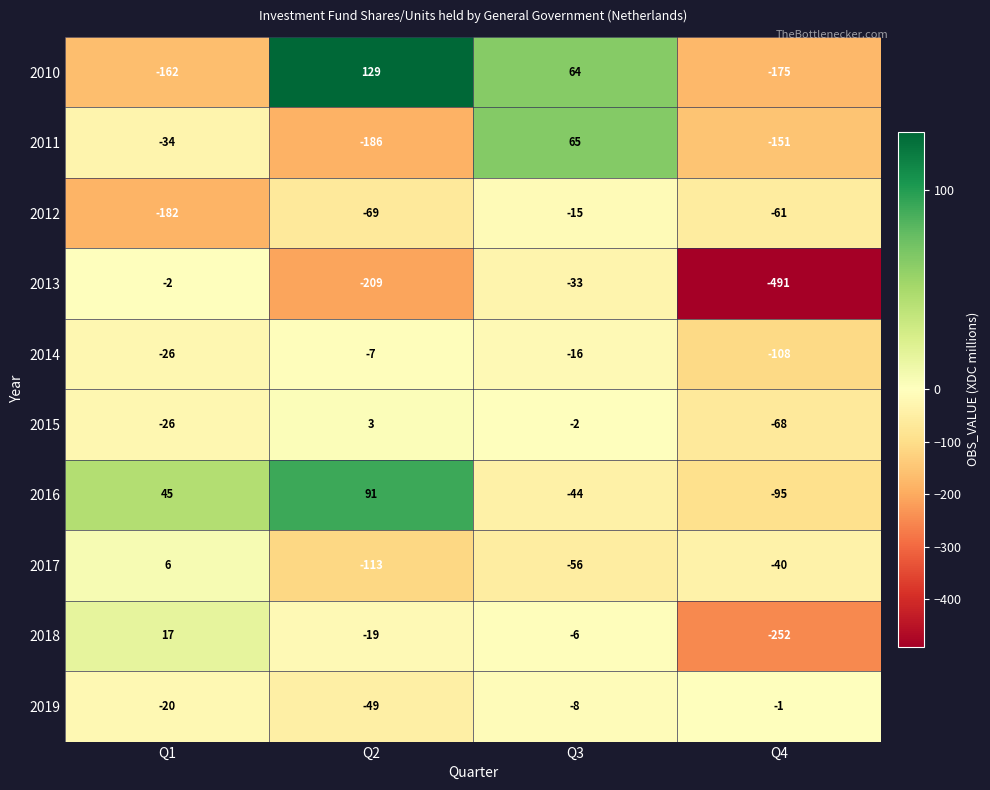

At which label does 2015 first exceed -2?

Q2